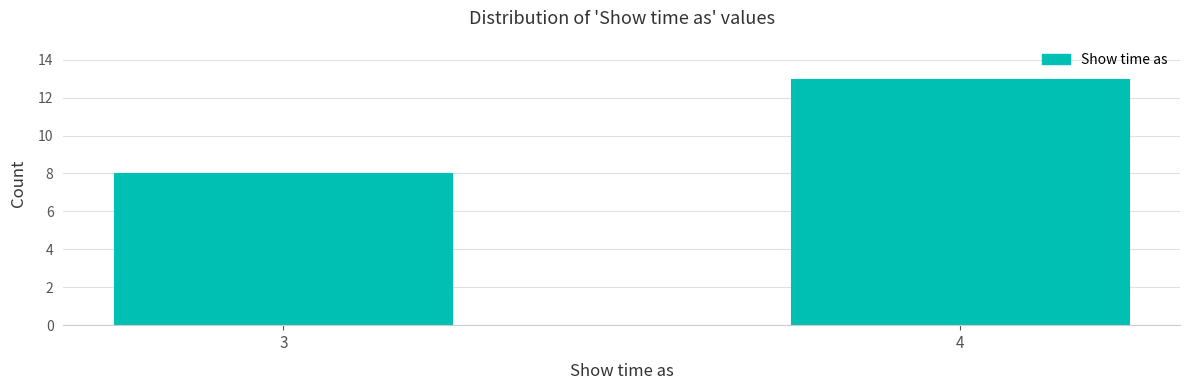

Reading right to left, transcribe all the data shown in this chart.

4=13	3=8